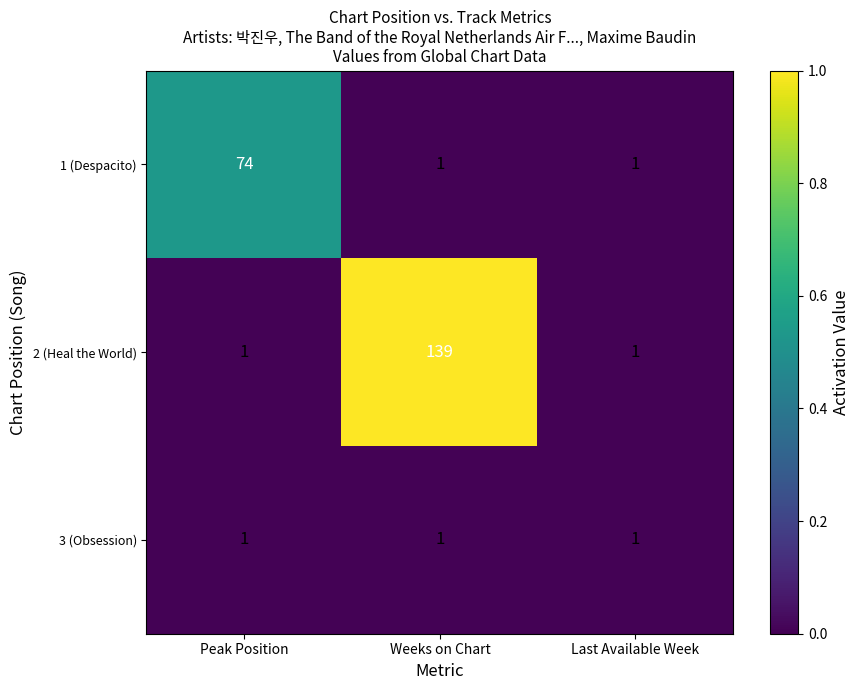

The value of 2 (Heal the World) at Peak Position is 1. True or false?

True